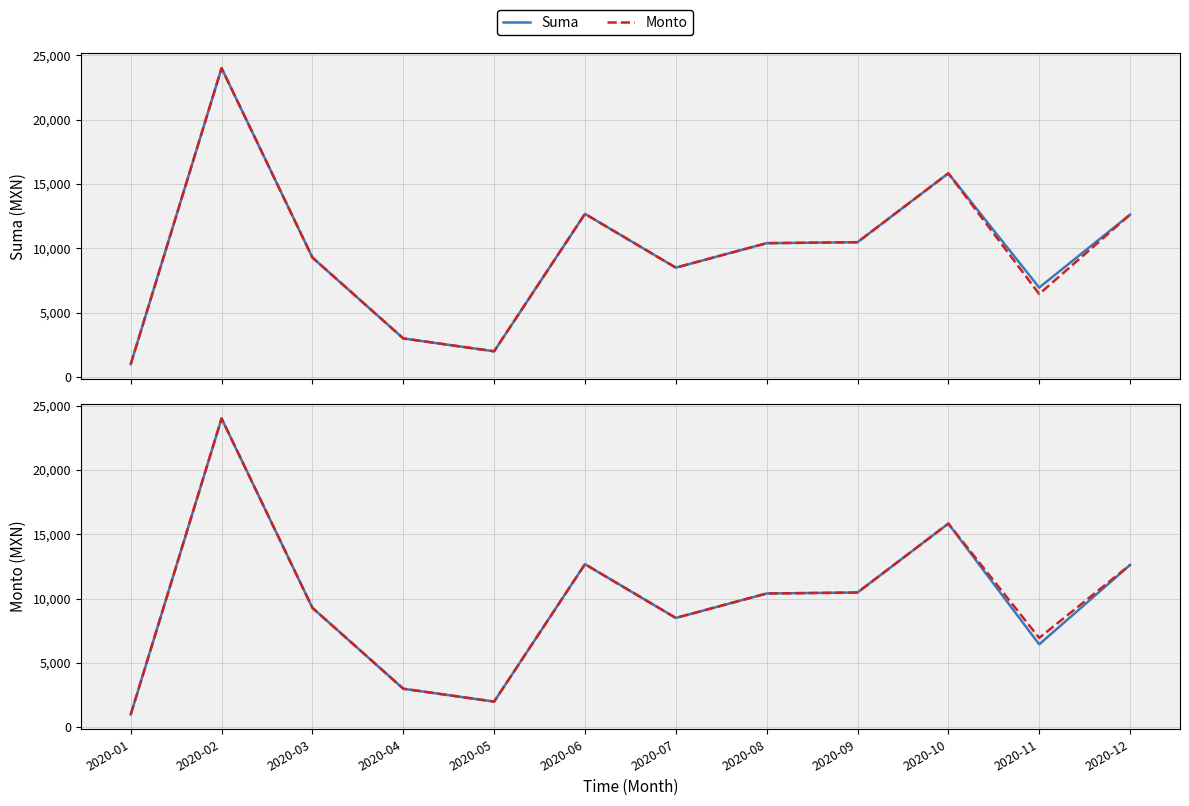

The value of Monto at 2020-01 is 1000.0. True or false?

True